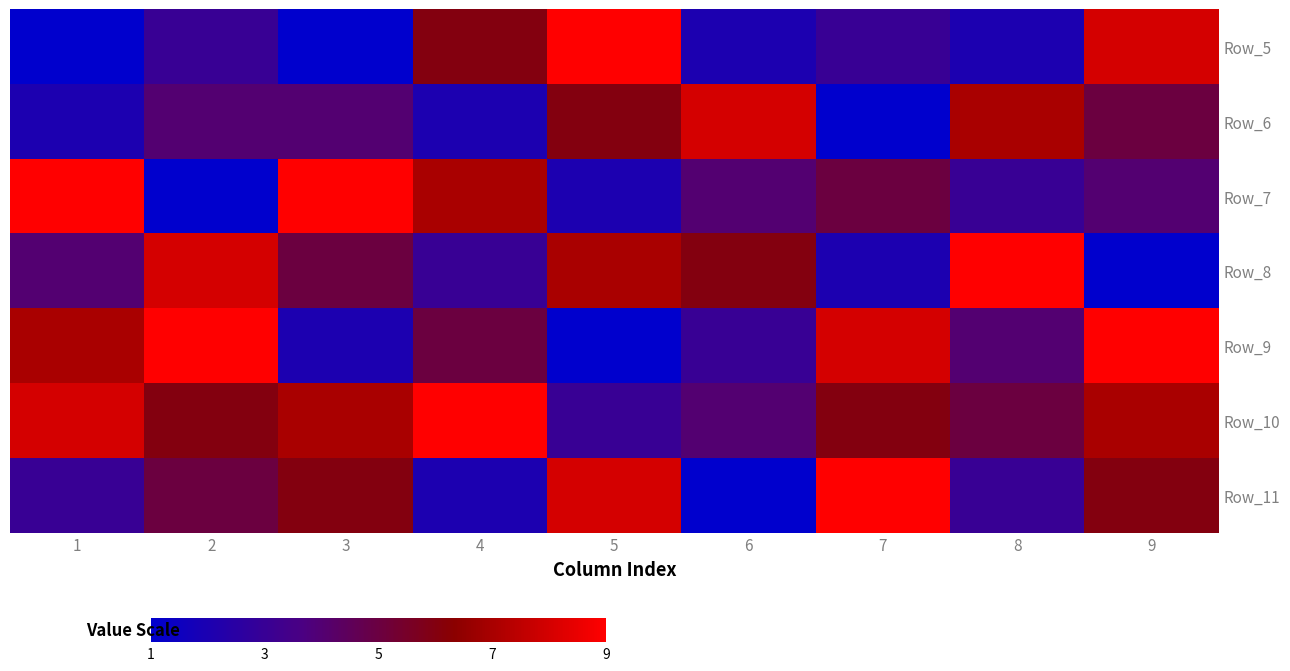

Which label corresponds to the smallest value in the chart?

1